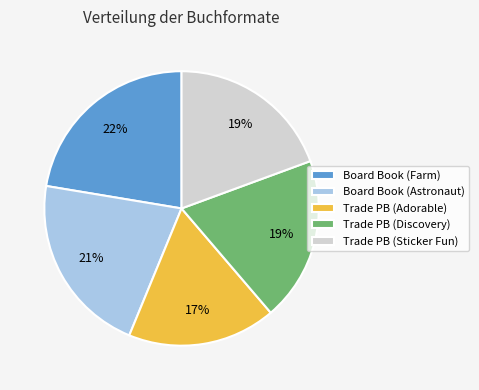

Is there a majority slice in this chart?

No